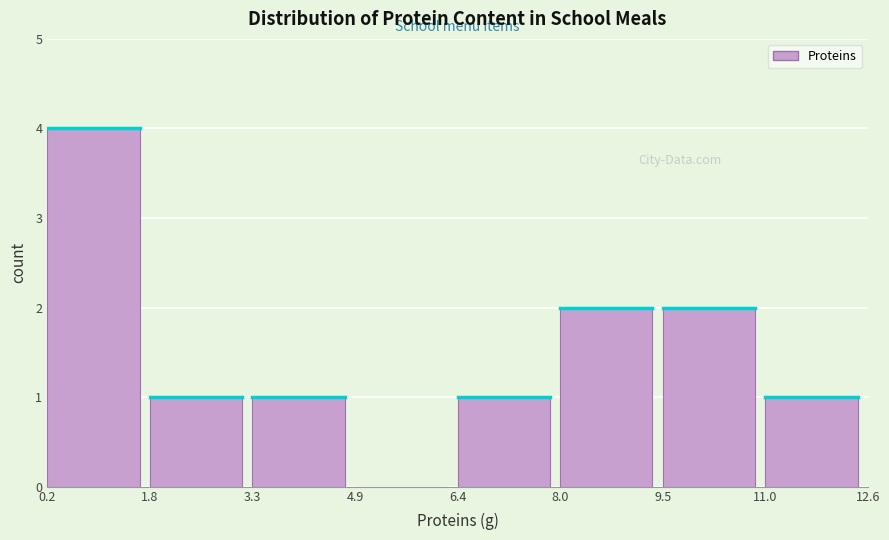

Over which range of the x-axis is the bar tallest?

0.2 to 1.8